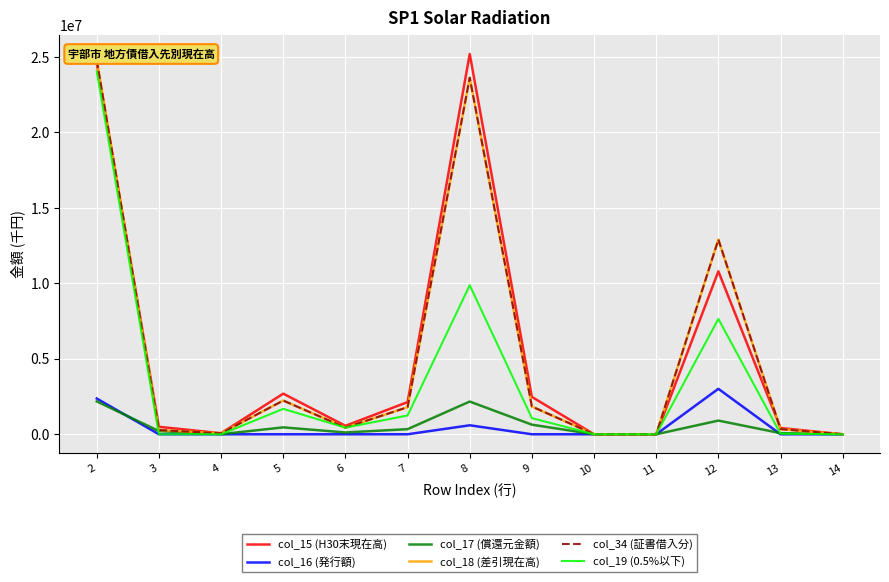

Which series changed the most between 6 and 11?

col_15 (H30末現在高)